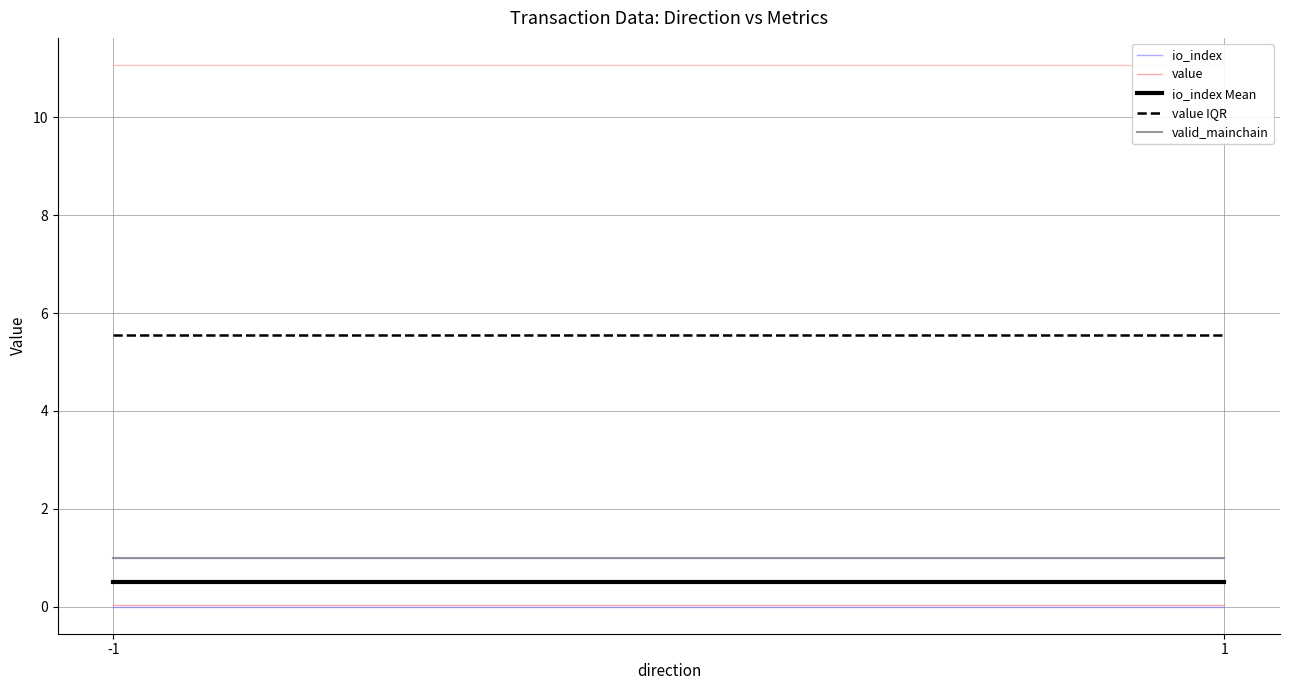

Is this an area chart (filled region under the line)?

No